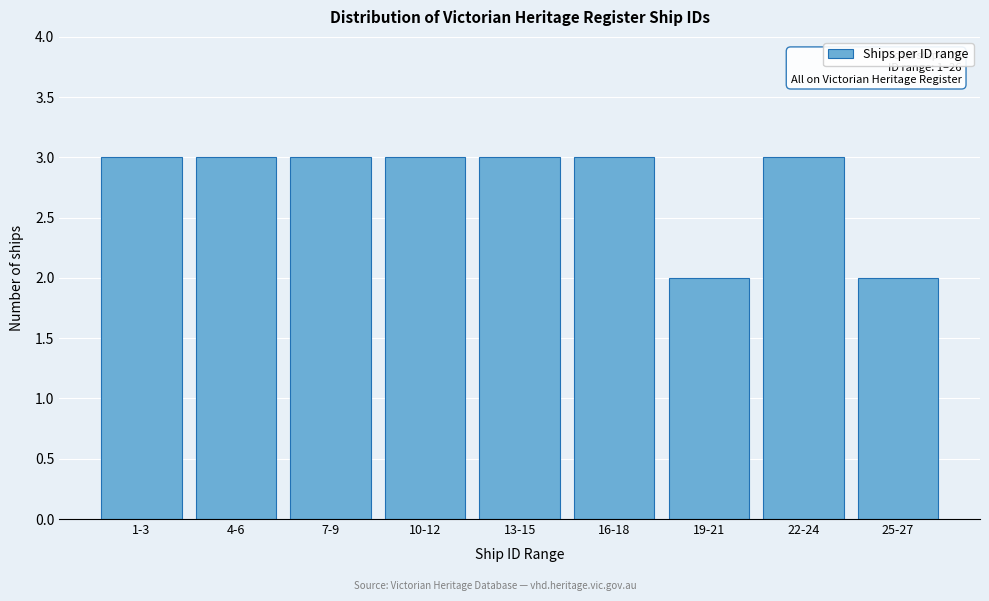

Reading right to left, list all the values displayed in this chart.

25-27=2	22-24=3	19-21=2	16-18=3	13-15=3	10-12=3	7-9=3	4-6=3	1-3=3